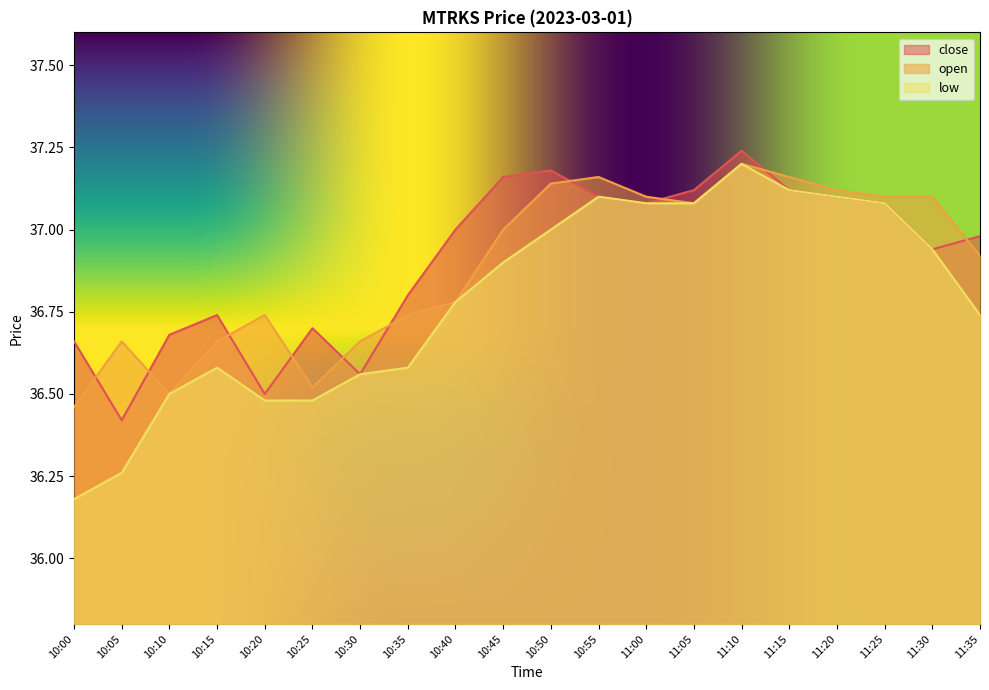

How many lines are shown in the chart?

3